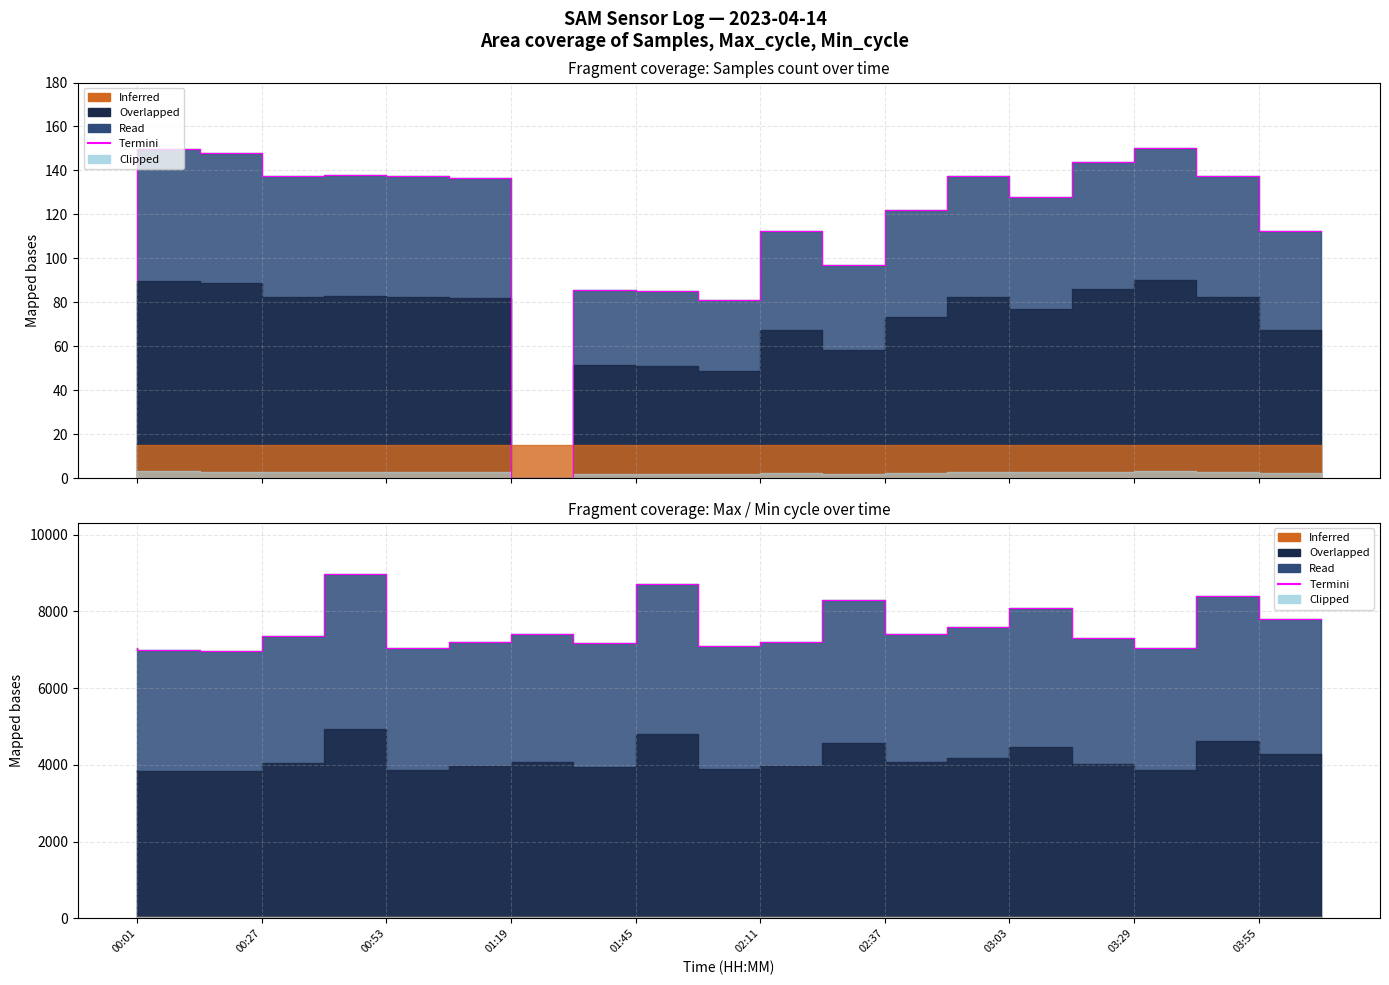

What is the minimum value shown in the chart?

6960